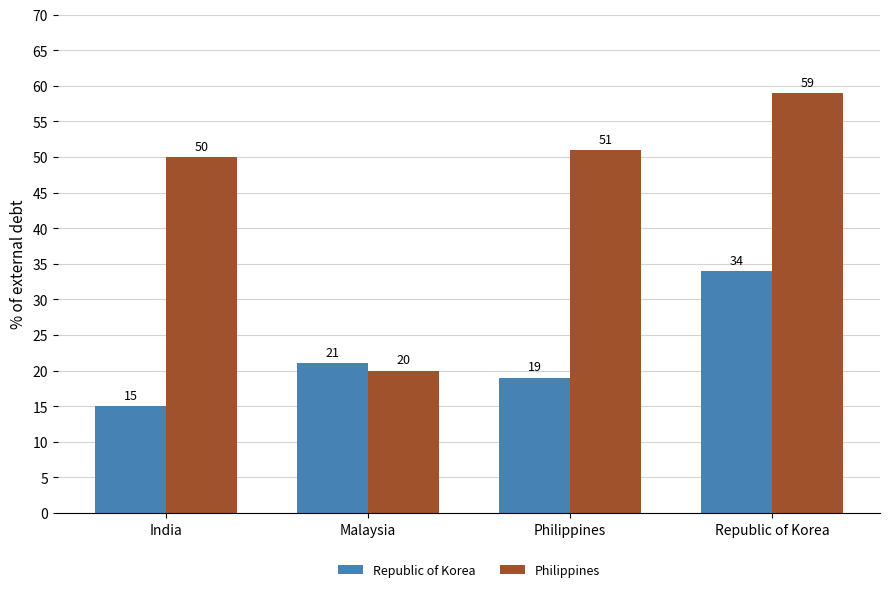

Which series changed the most between Malaysia and Philippines?

Philippines